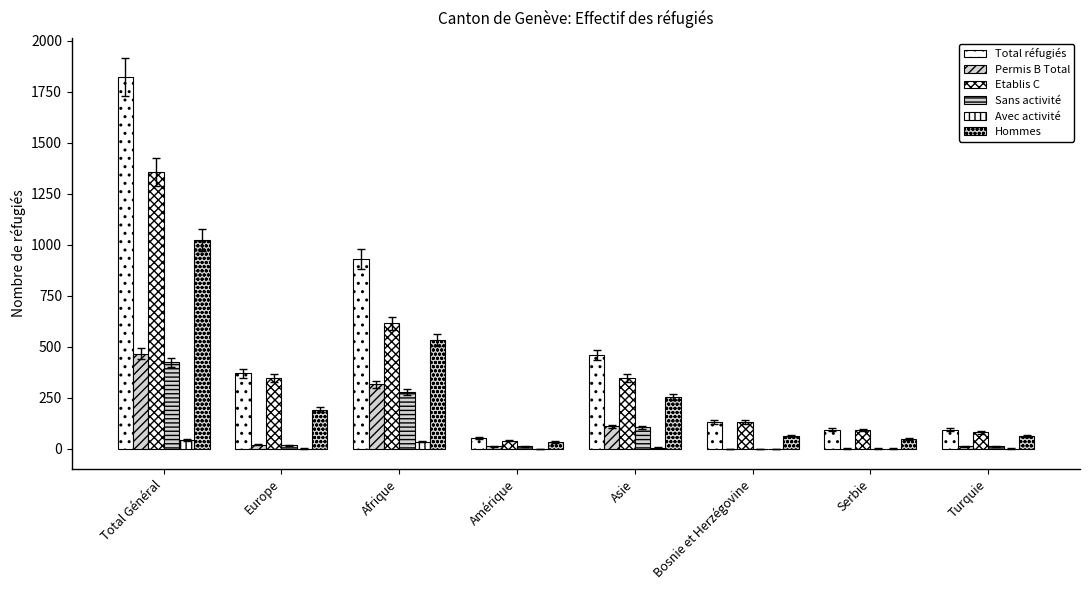

How many groups of bars are there?

8